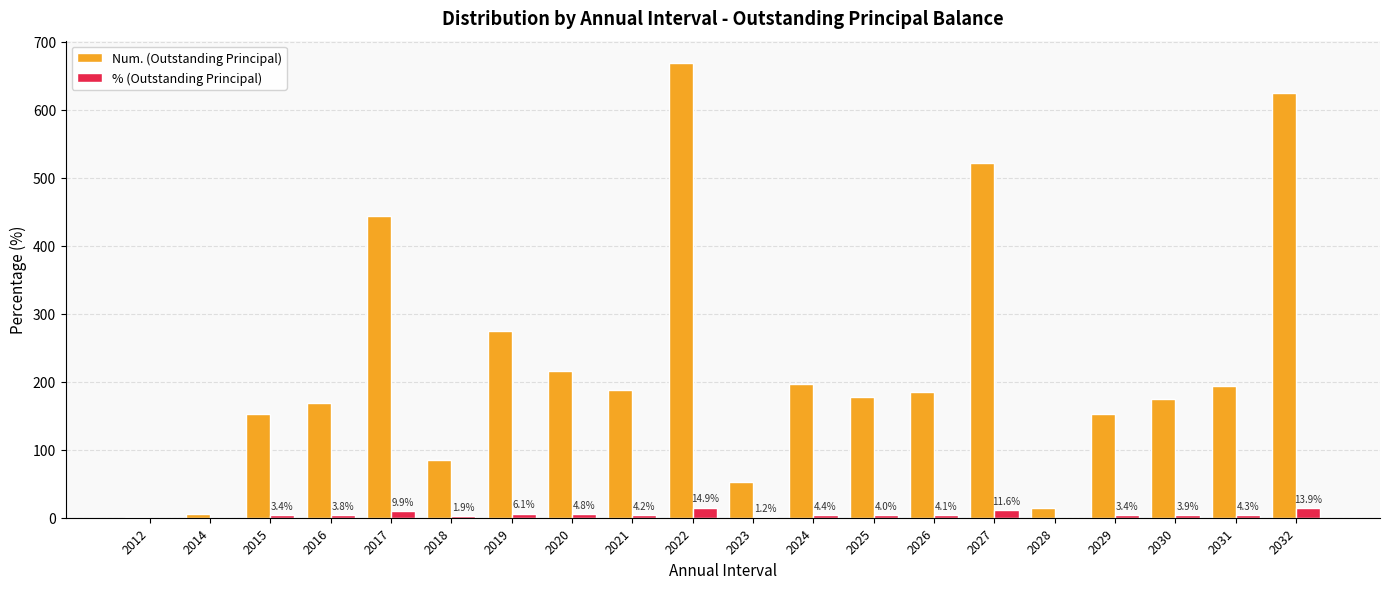

What is the sum of all Num. (Outstanding Principal) values?

4494.0